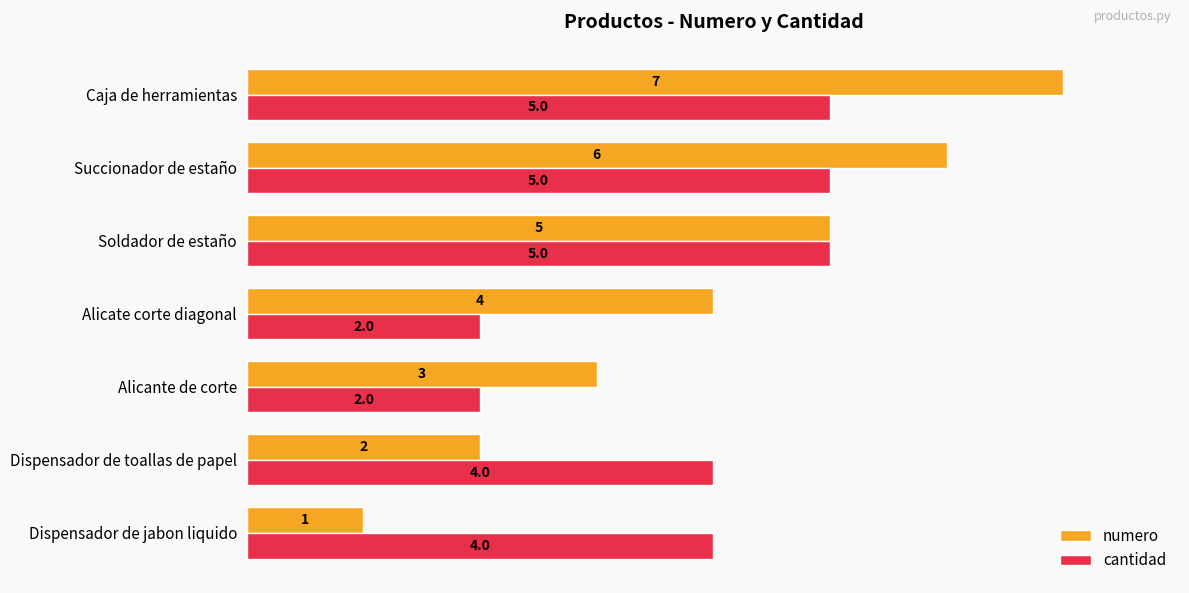

Is the value of cantidad at Alicante de corte greater than the value of numero at Succionador de estaño?

No